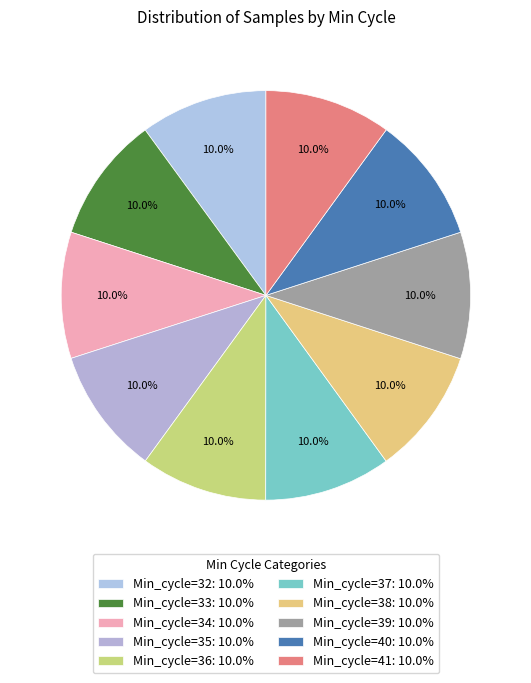

True or false: Min_cycle=41 accounts for 10% of the total.

True